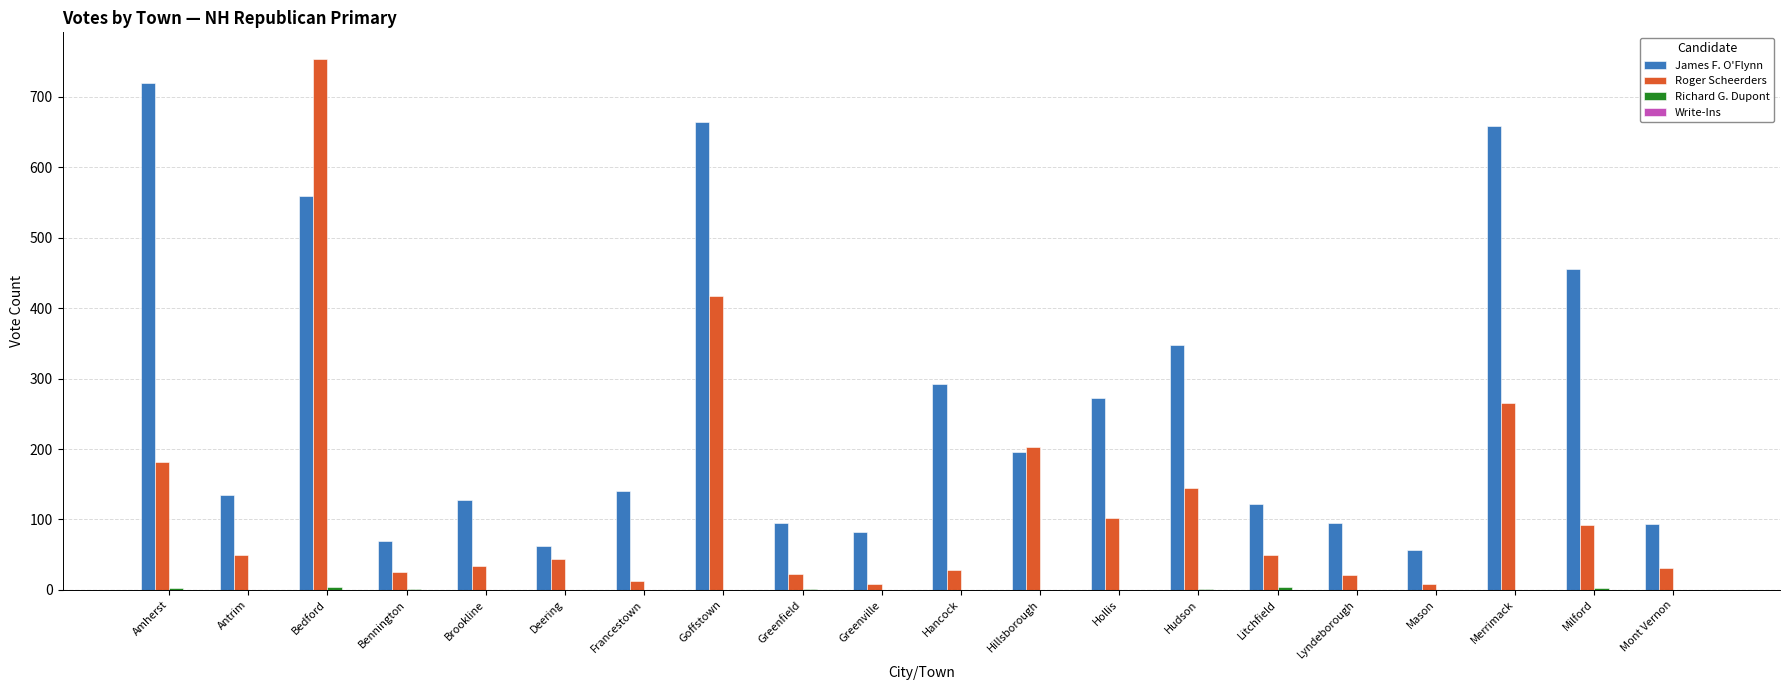

The James F. O'Flynn series shows 95 at Hancock. True or false?

False